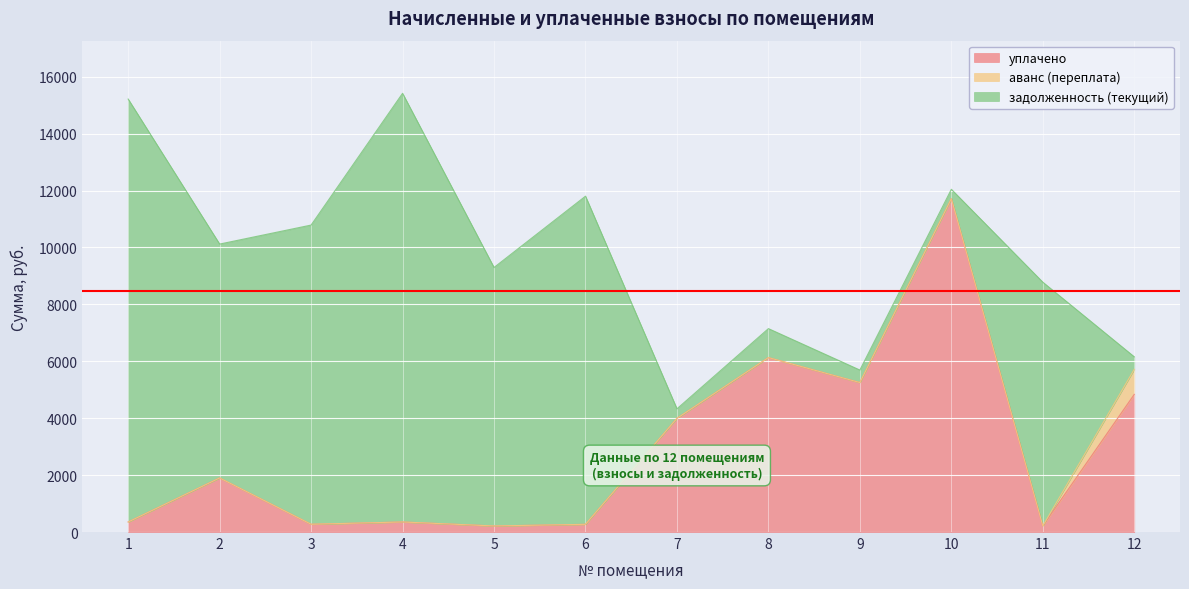

What value does the задолженность (текущий) series have at 4?

15062.1